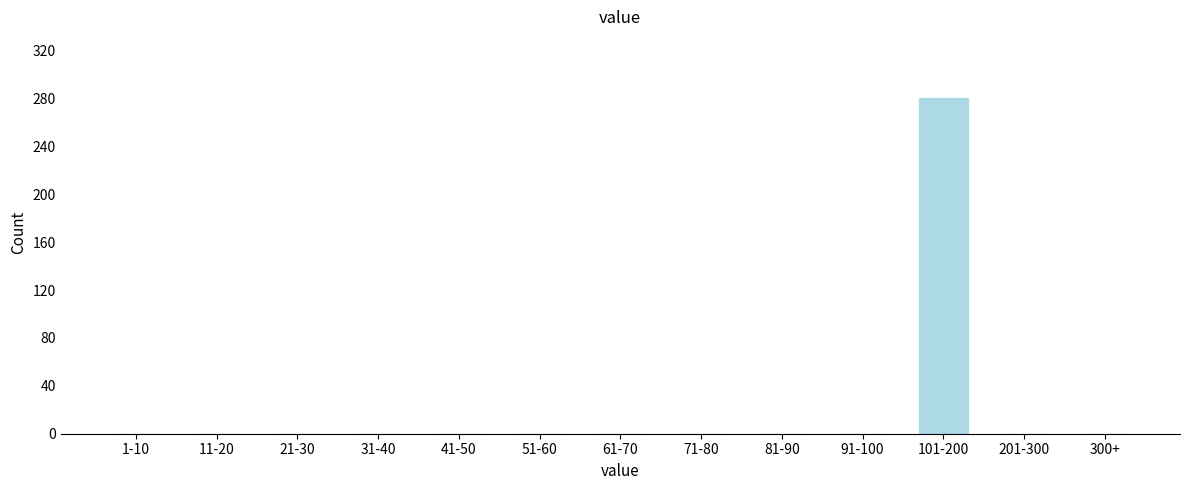

Reading left to right, extract all data points from this chart.

1-10=0	11-20=0	21-30=0	31-40=0	41-50=0	51-60=0	61-70=0	71-80=0	81-90=0	91-100=0	101-200=280	201-300=0	300+=0